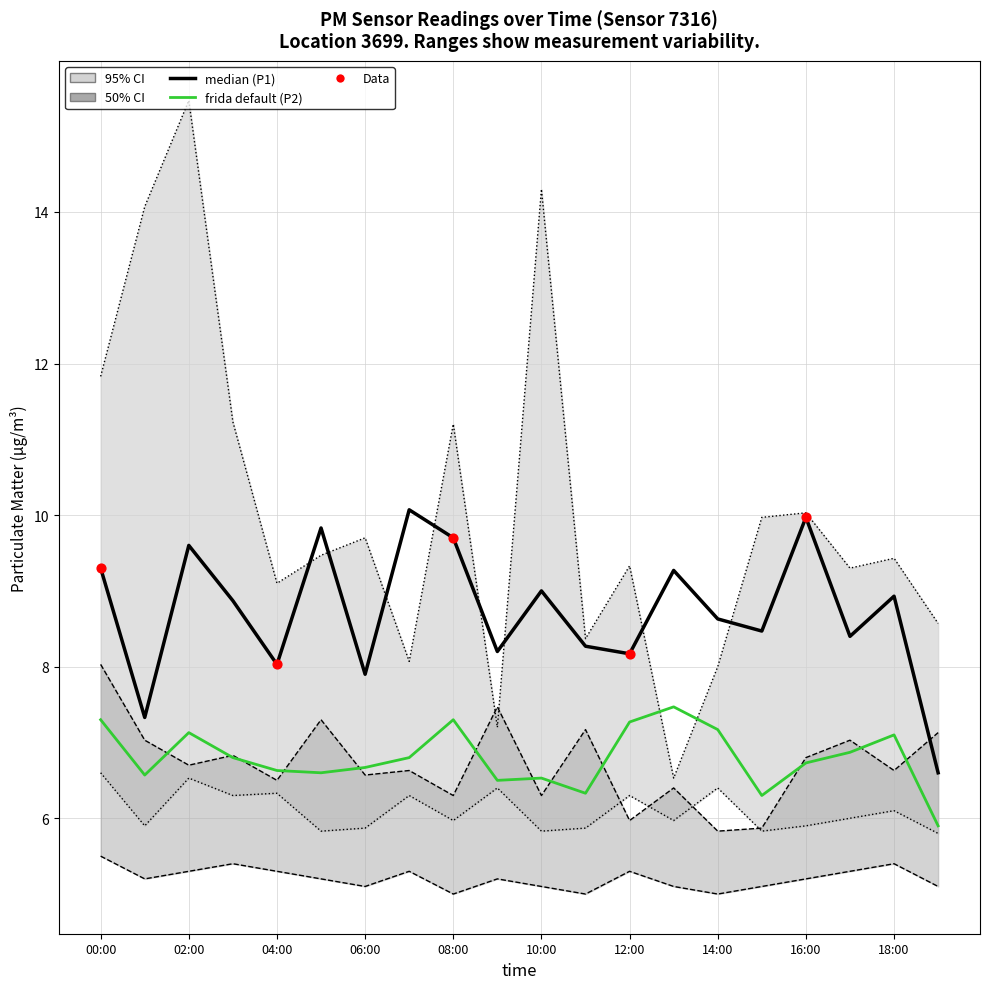

Which series has the largest Y range (max minus min)?

P1_upper